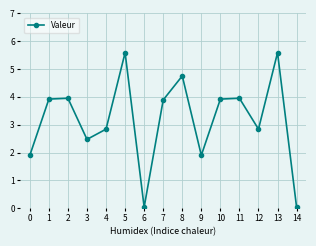

How many points are higher than both their immediate neighbors (excluding endpoints)?

5